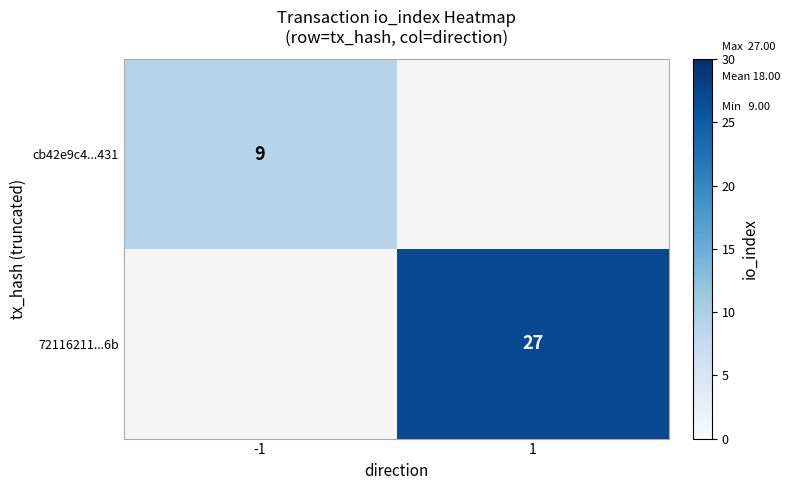

Which category has the lowest value across all series?

-1